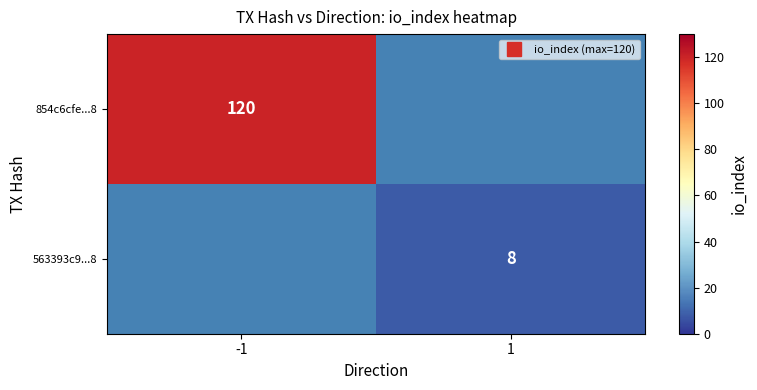

Which series has the largest range (max minus min)?

854c6cfe...8